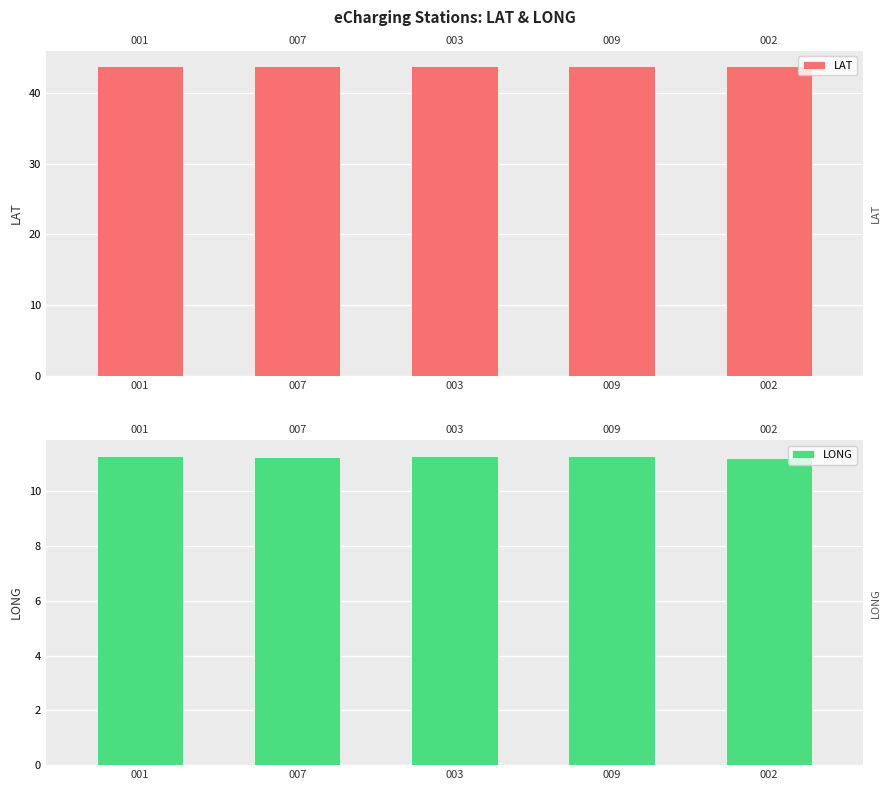

Between 002 and 003, which is larger?

002